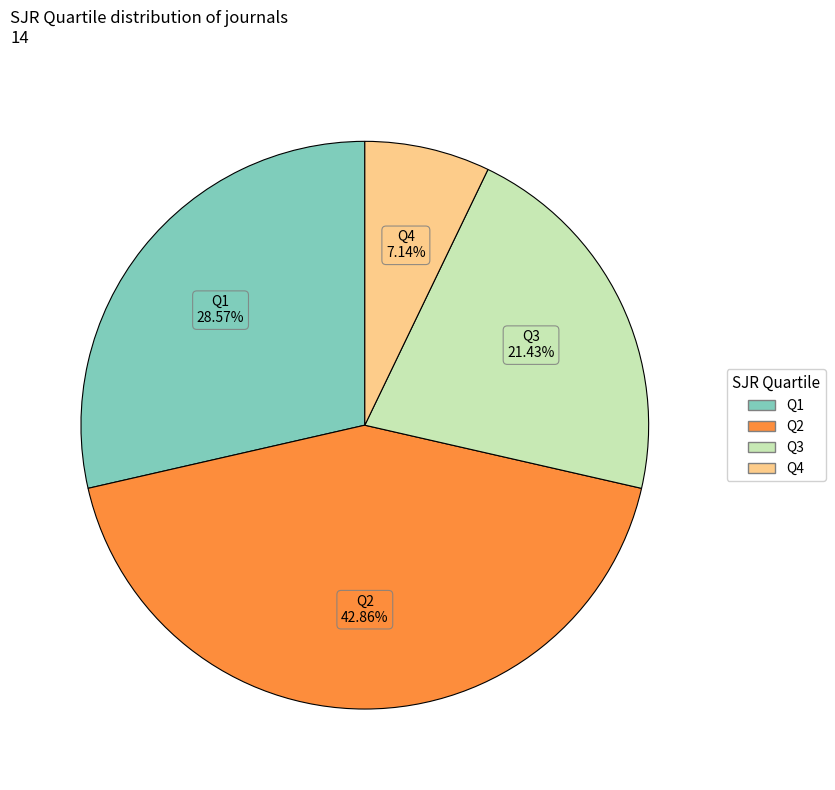

Is there a majority slice in this chart?

No